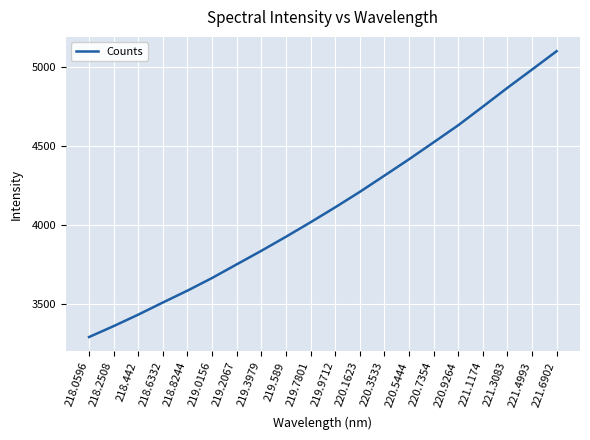

The chart shows a value of 5096.9 at 221.6902. True or false?

True